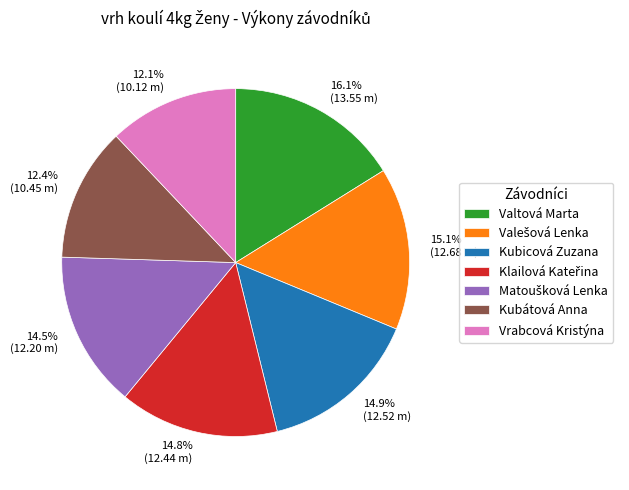

Does Kubátová Anna account for over 50% of the chart?

No